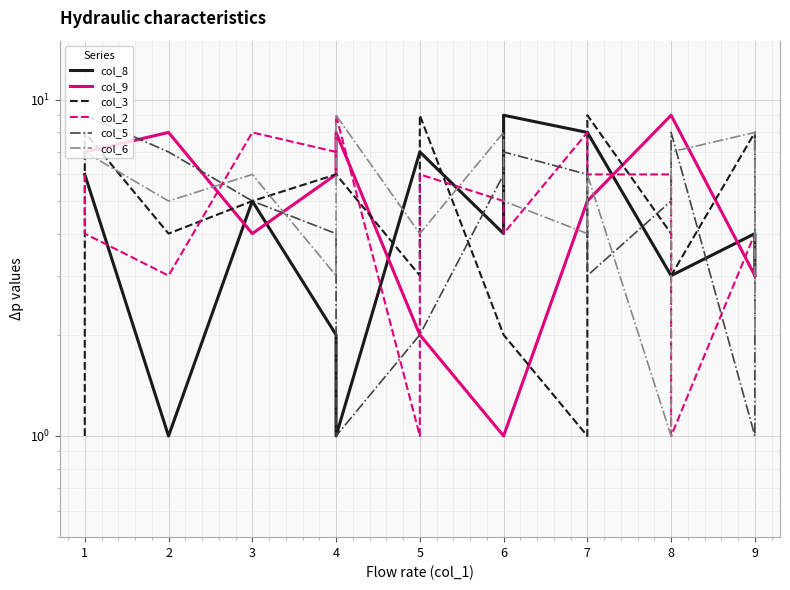

True or false: col_5 has more than 0 interior local peaks.

True